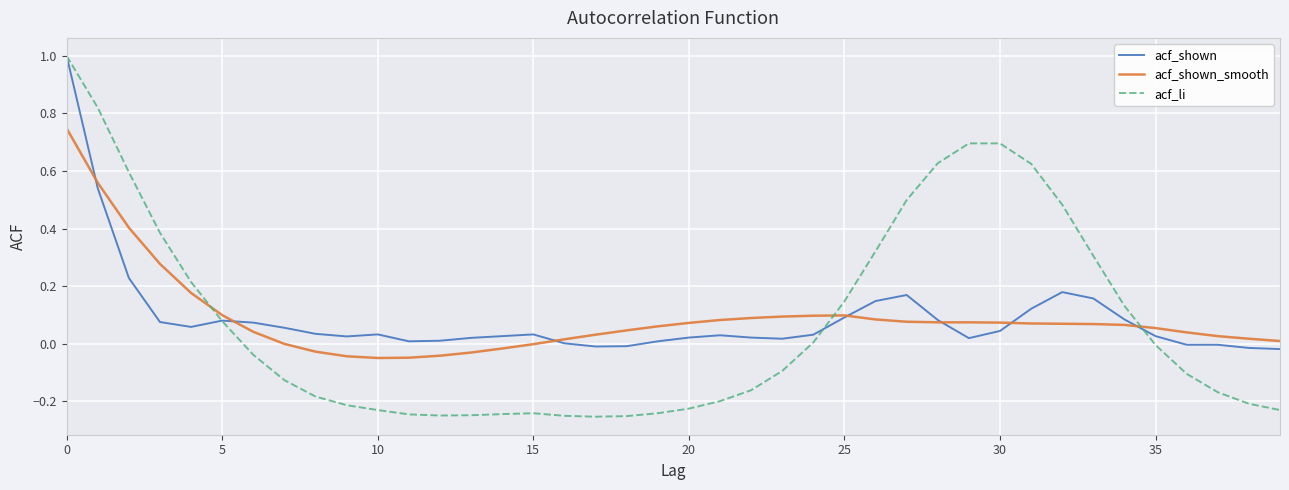

Which series has the largest range (max minus min)?

acf_li